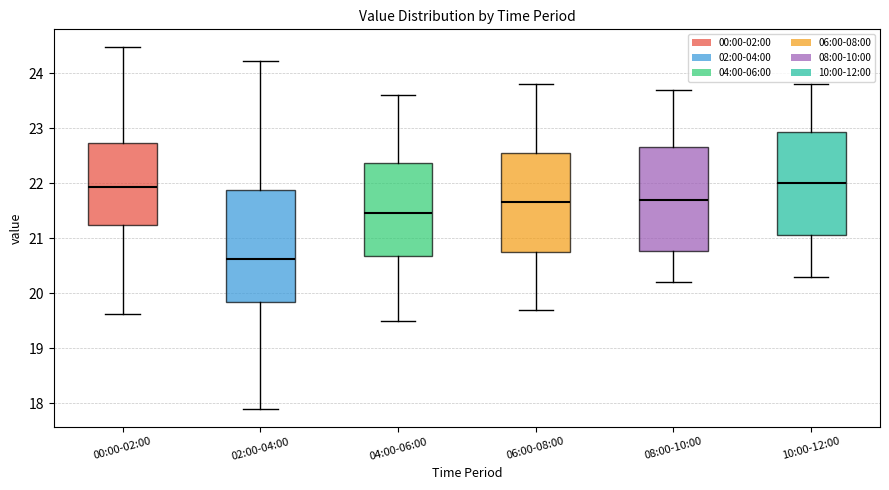

Which box has the lowest median line?

02:00-04:00